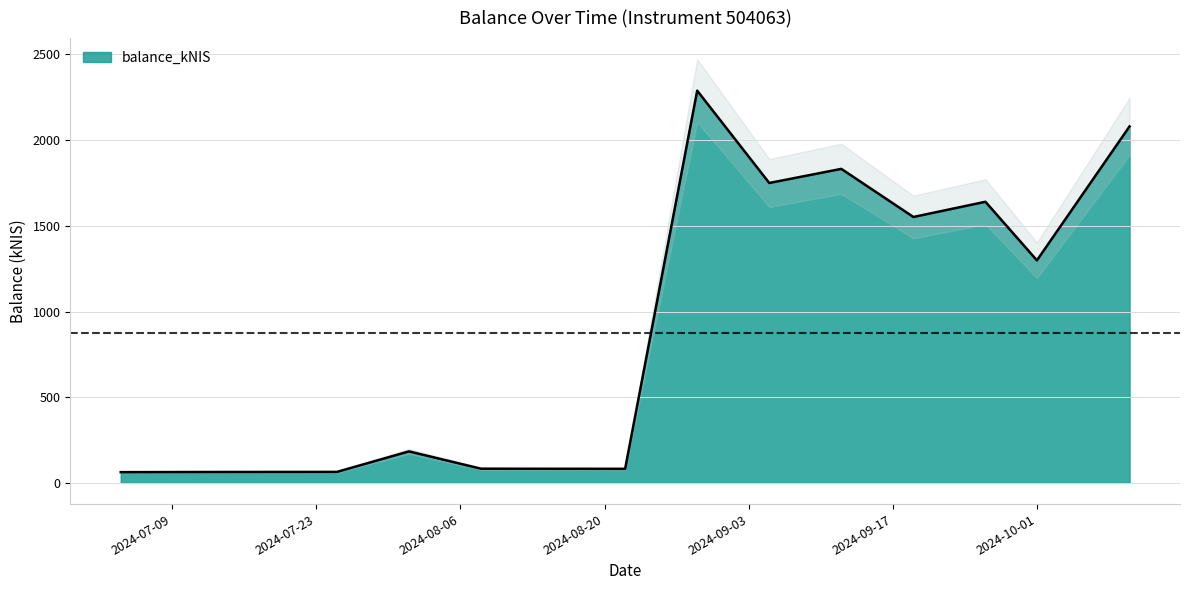

Where is the data nearest to the value 1175?

2024-10-01